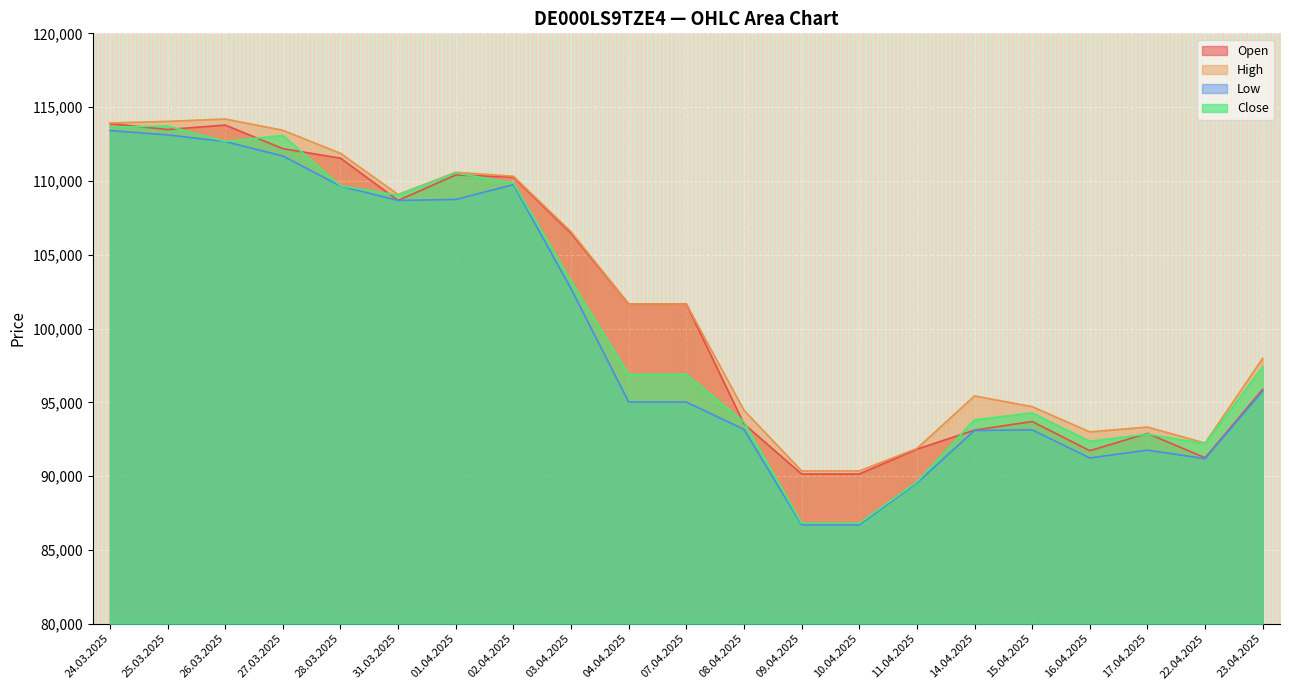

How many lines are shown in the chart?

4